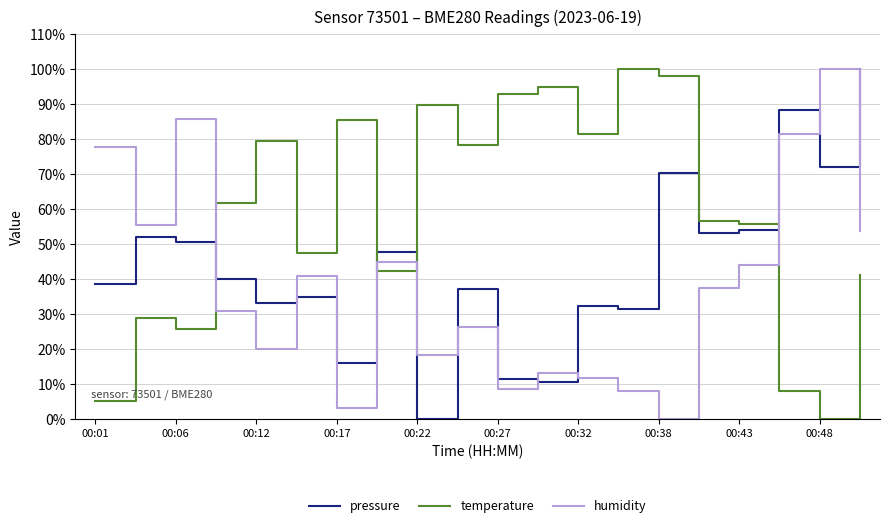

How many times do temperature and pressure cross each other?

4